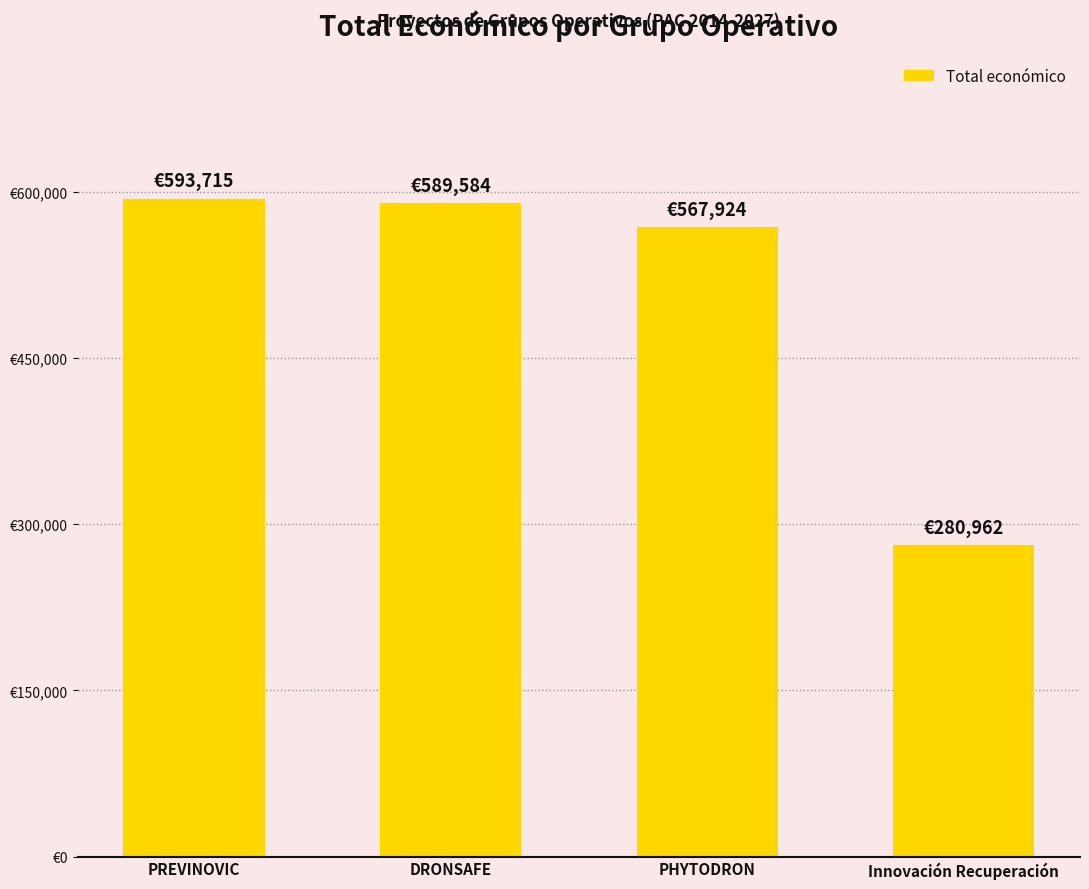

Does the chart contain any negative values?

No